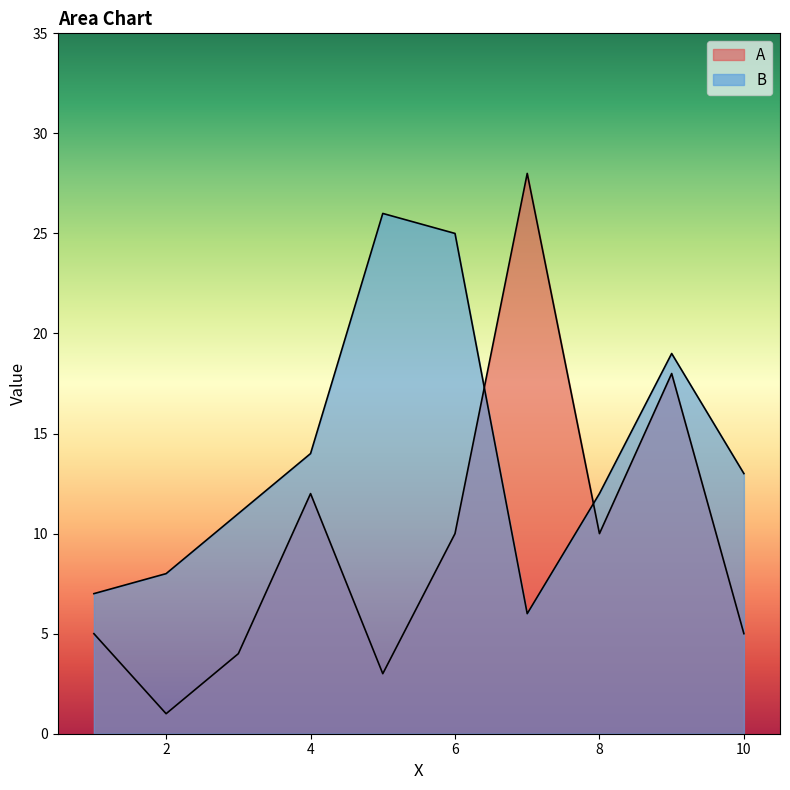

Between 7 and 8, which series saw the biggest shift?

A